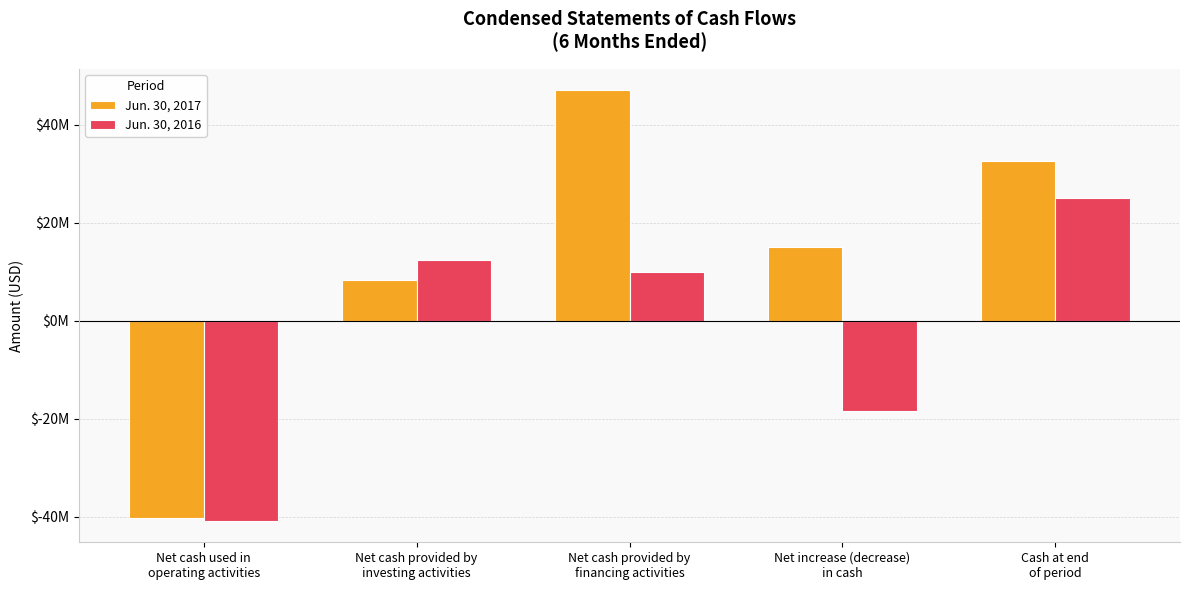

At Net cash provided by
financing activities, list the series in order from largest to smallest.

Jun. 30, 2017, Jun. 30, 2016